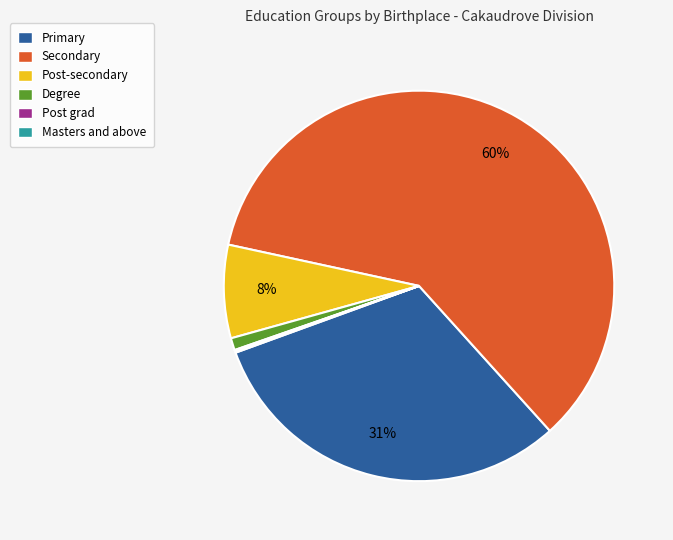

To the nearest percent, what is the average slice percentage?

17%